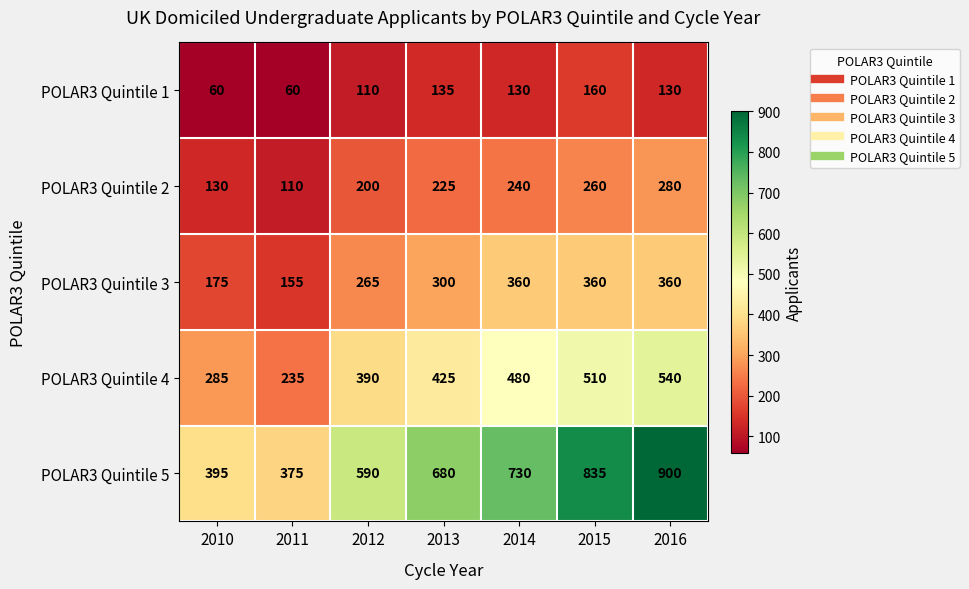

The POLAR3 Quintile 4 series shows 280 at 2015. True or false?

False